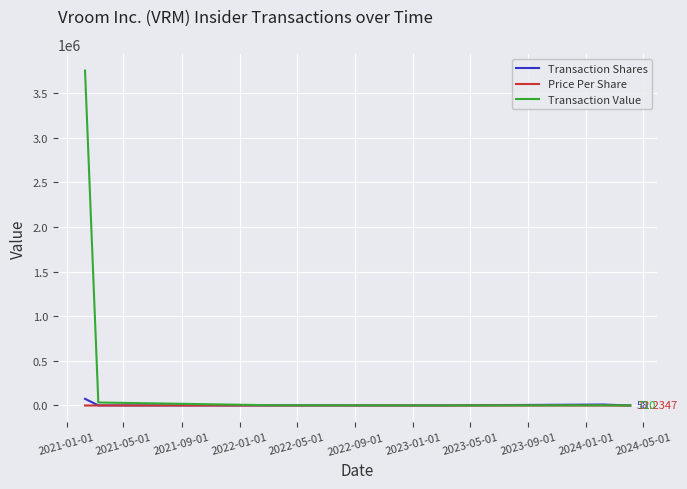

Which series has the largest range (max minus min)?

Transaction Value